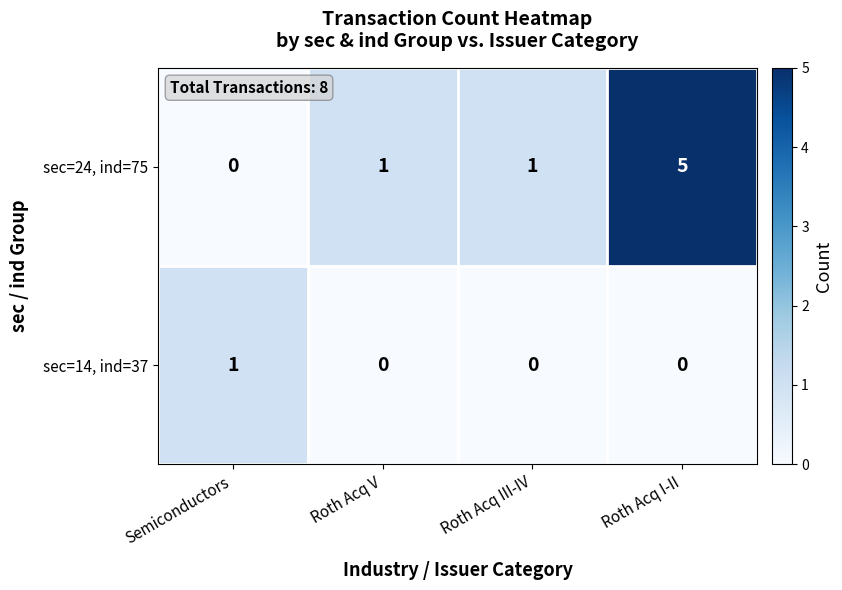

List the series in order of their peak value, lowest first.

sec=14, ind=37, sec=24, ind=75